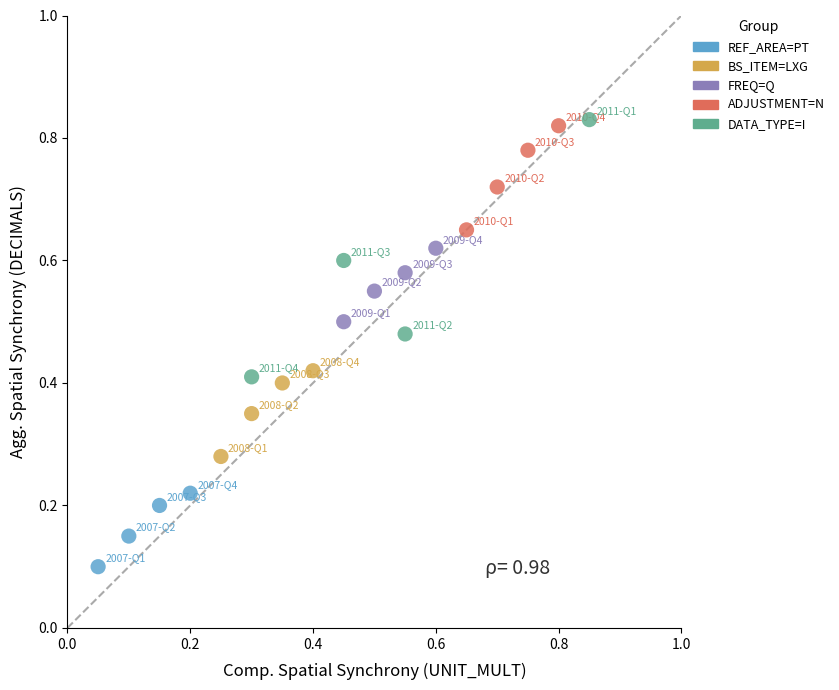

What are all the series names shown in the legend?

REF_AREA=PT, BS_ITEM=LXG, FREQ=Q, ADJUSTMENT=N, DATA_TYPE=I